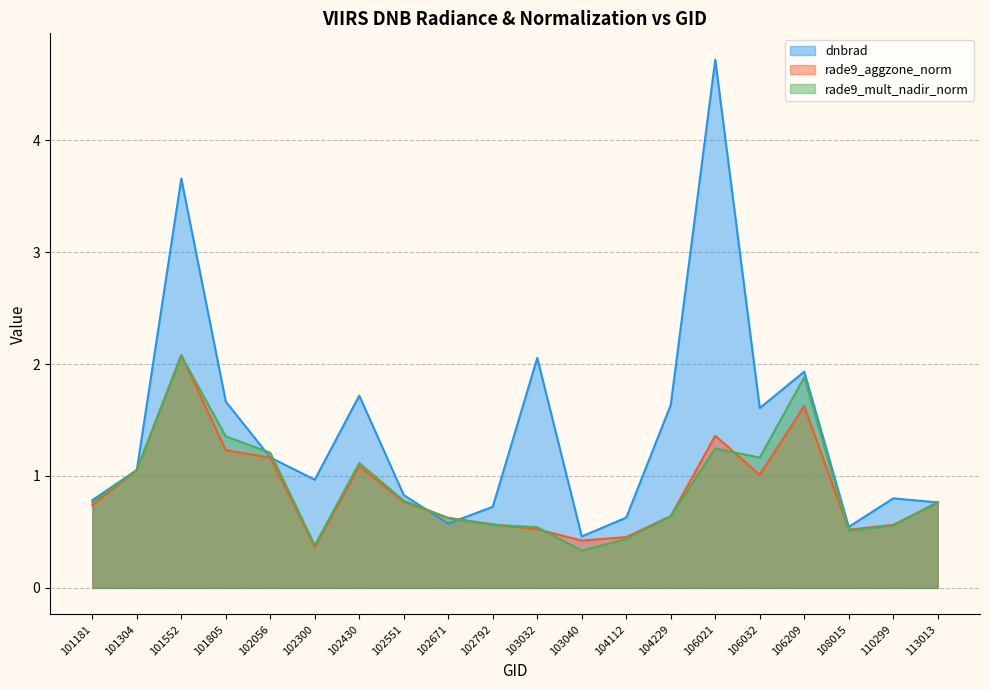

What is the approximate value of rade9_mult_nadir_norm at 101304?

1.1